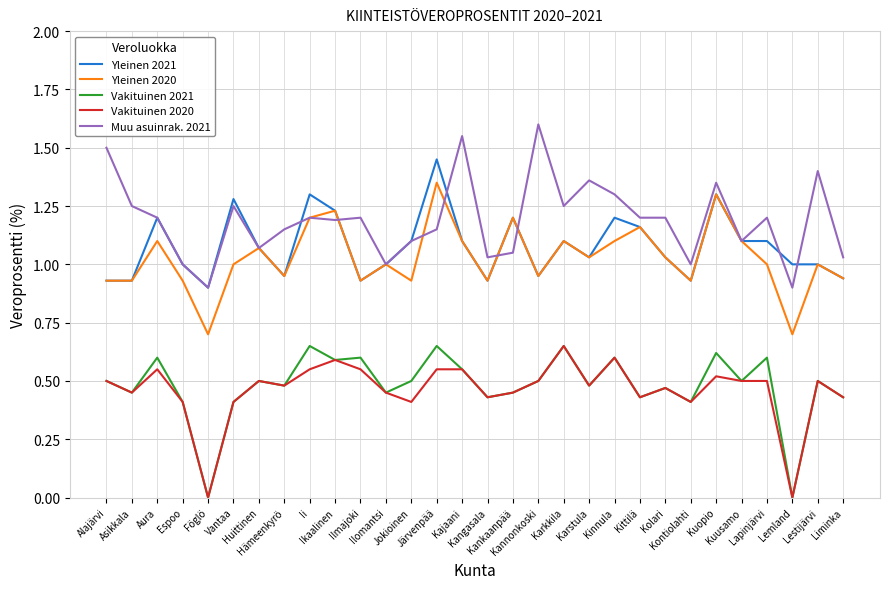

At how many categories does at least one series exceed 0?

30